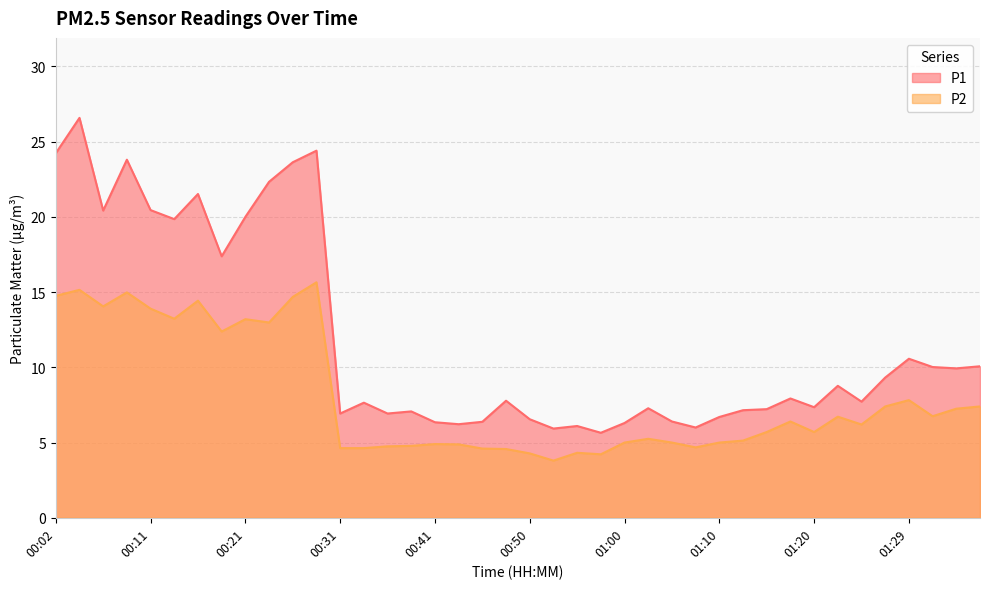

What is the minimum value for P2?

3.8